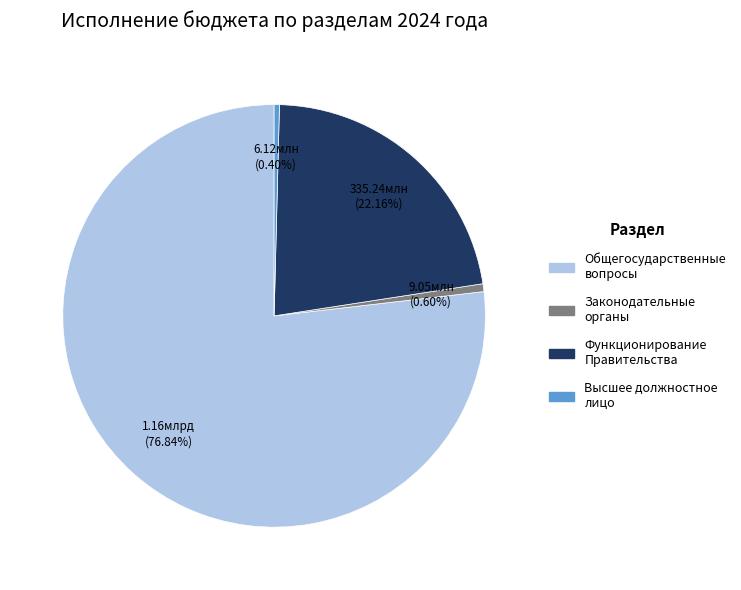

How many slices are in this pie chart?

4